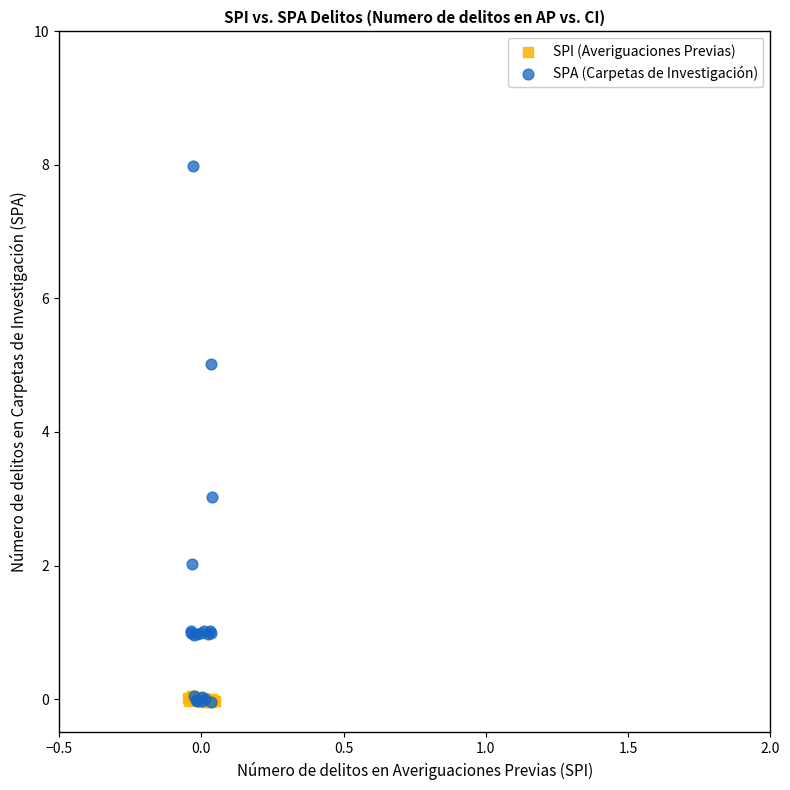

Which series has the largest Y range (max minus min)?

SPA (Carpetas de Investigación)